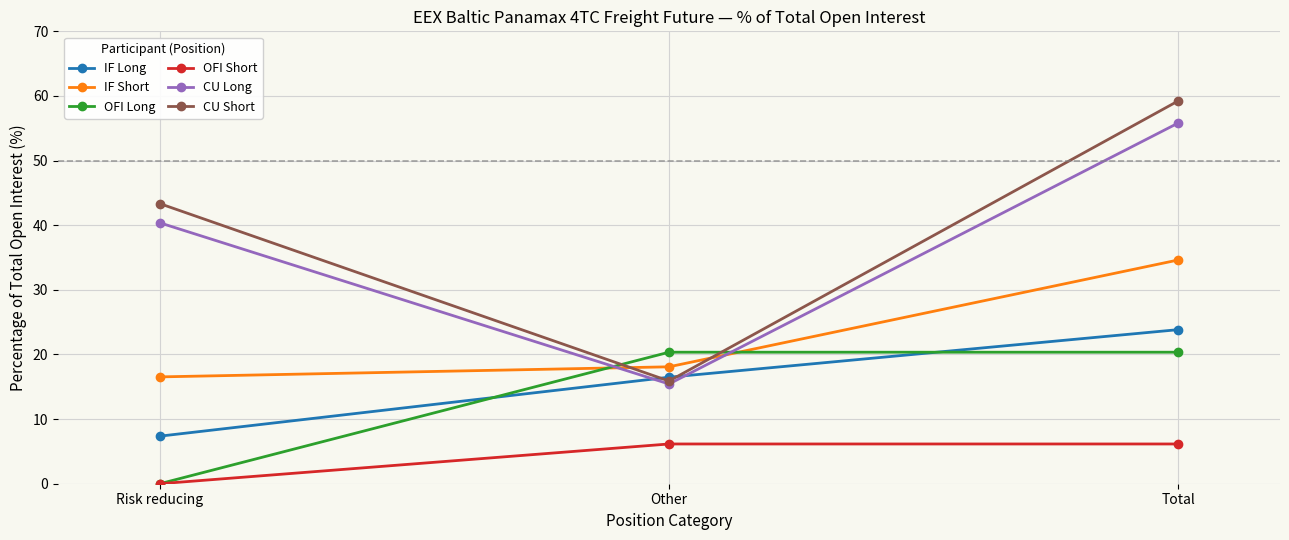

Is this an area chart (filled region under the line)?

No